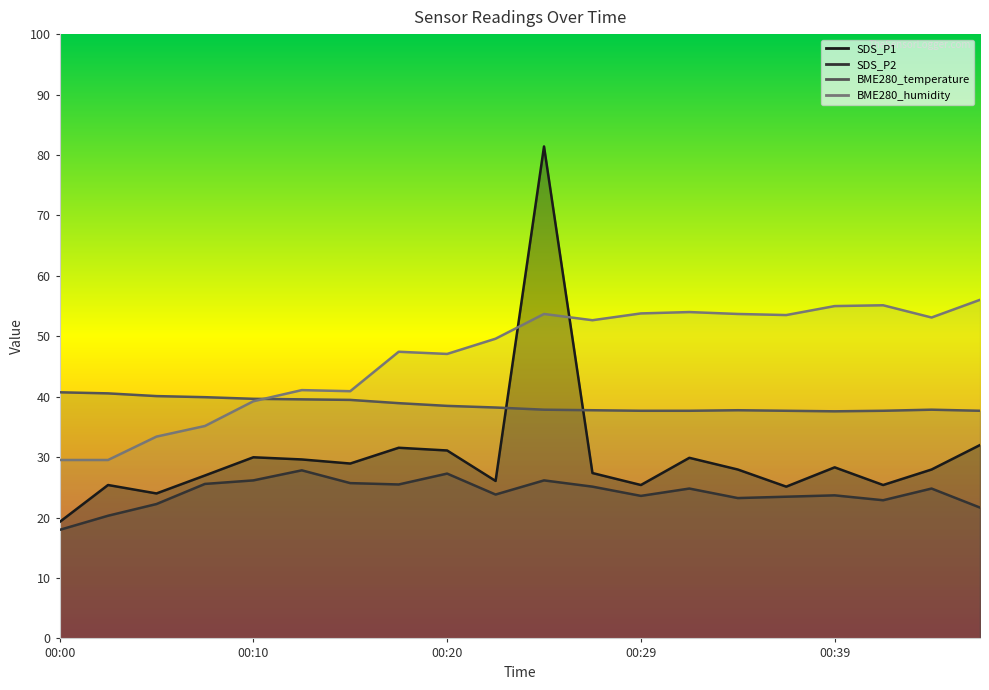

Does the chart have visible grid lines?

No